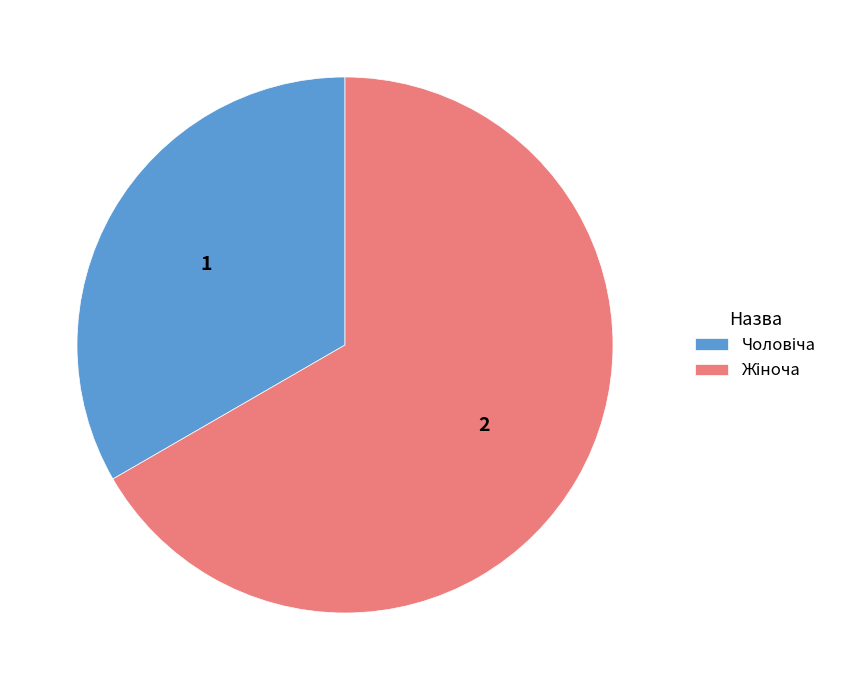

Count the number of slices in the pie.

2